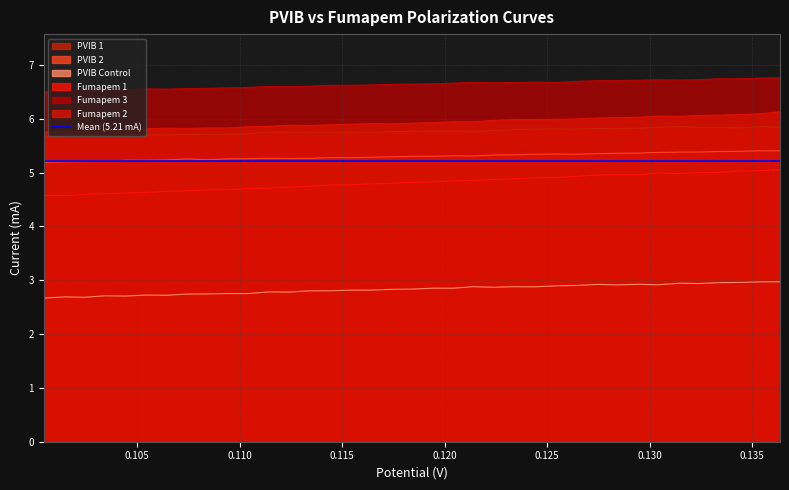

At how many categories does at least one series exceed 6?

37